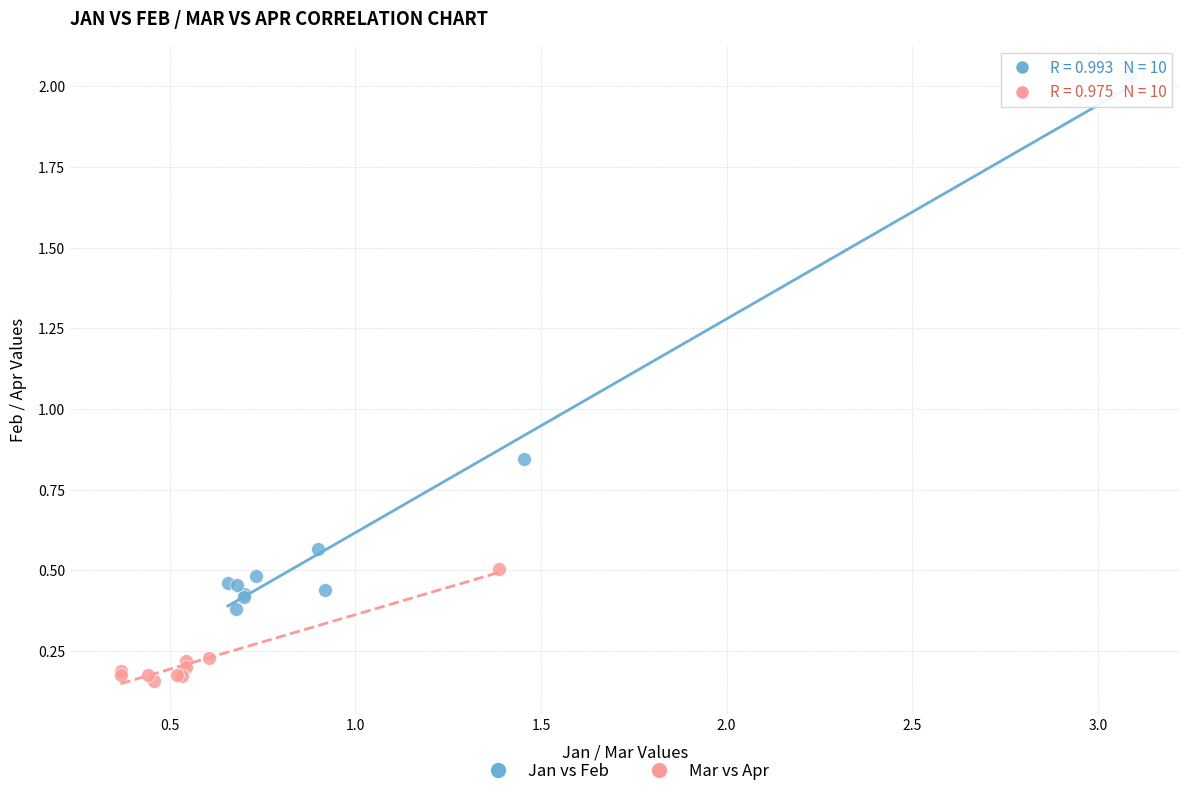

Which series reaches the maximum Y coordinate?

Jan vs Feb